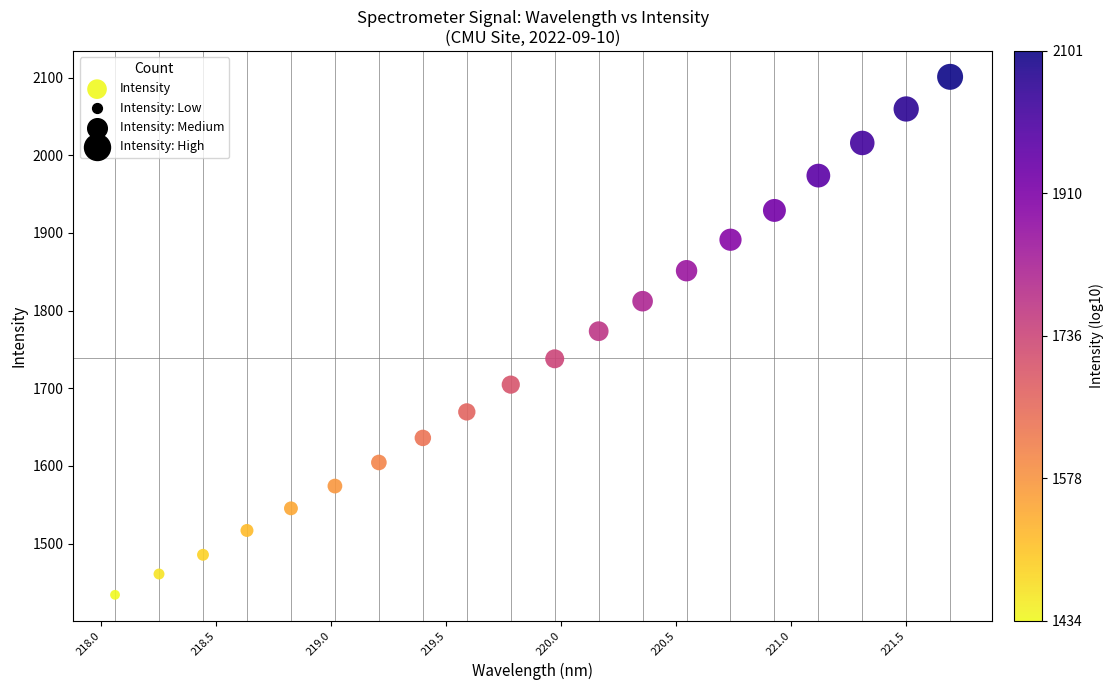

What is the range of Y values (max minus min)?

667.1